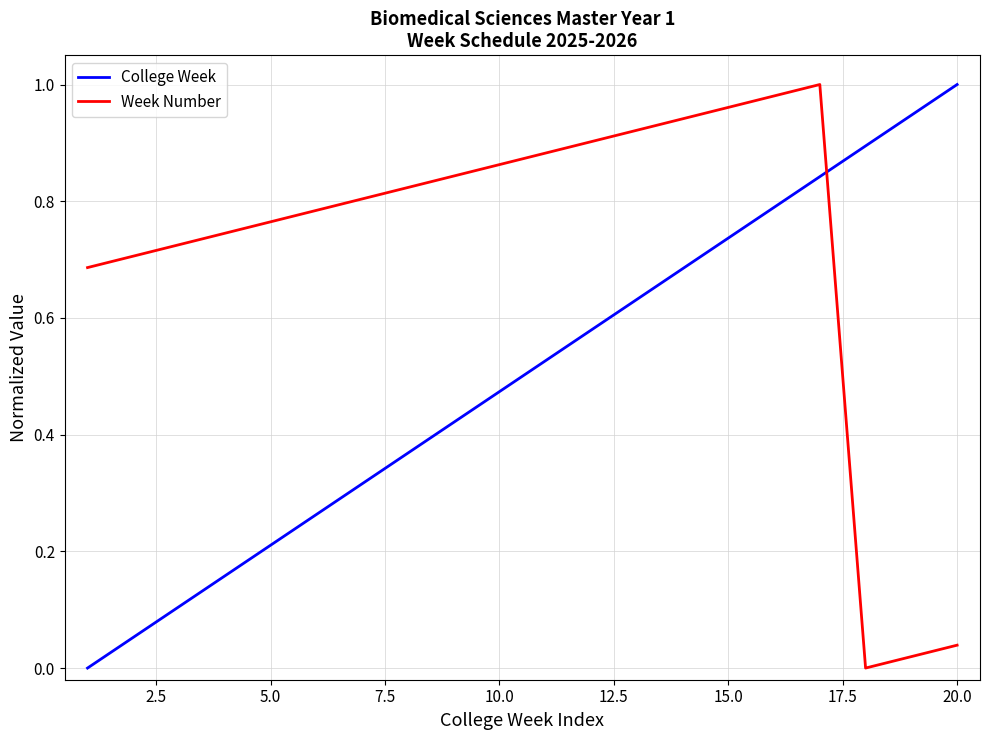

After their last crossing, which series has the higher values: College Week or Week Number?

College Week